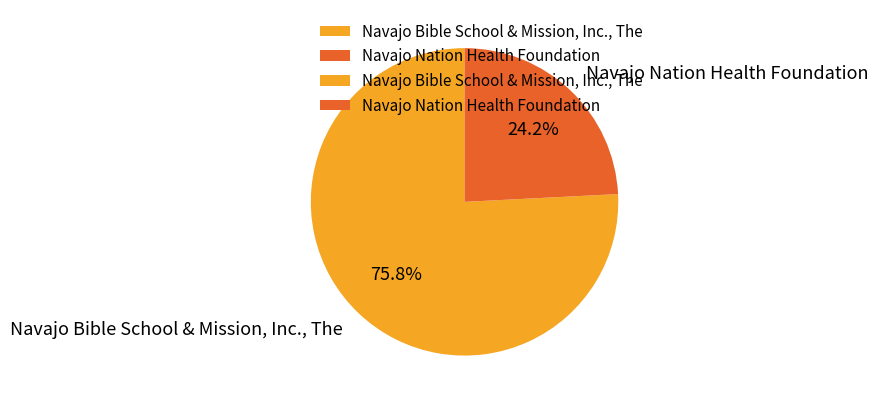

To the nearest percent, what is the combined percentage of Navajo Bible School & Mission, Inc., The and Navajo Nation Health Foundation?

100%